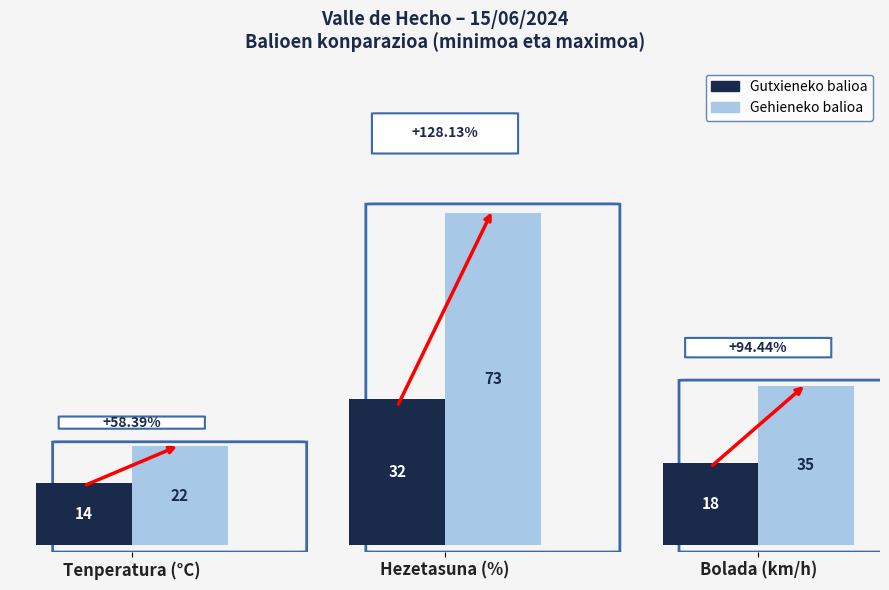

What is the spread (max minus min) of values at Hezetasuna (%)?

41.0